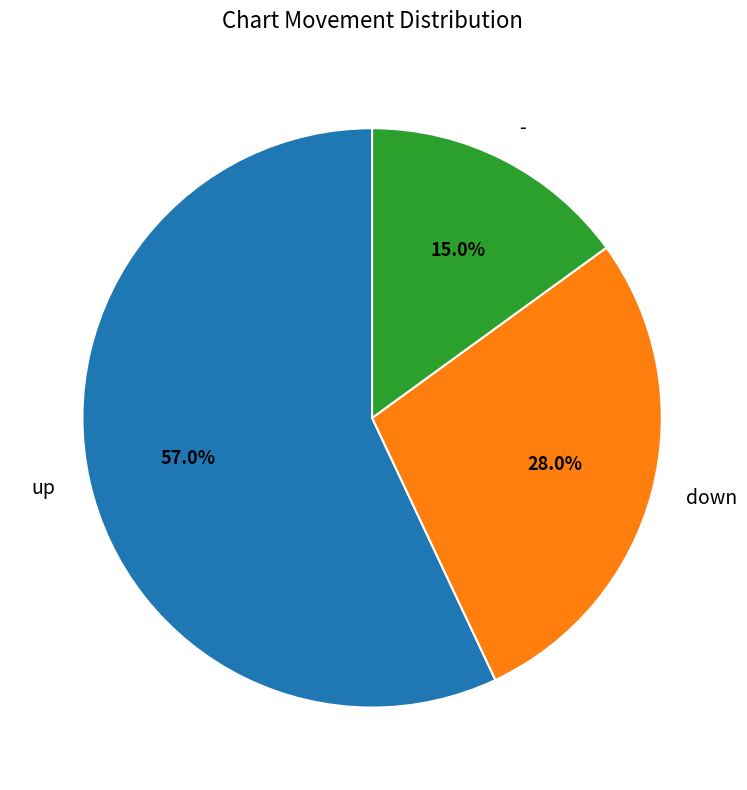

True or false: - accounts for 9% of the total.

False